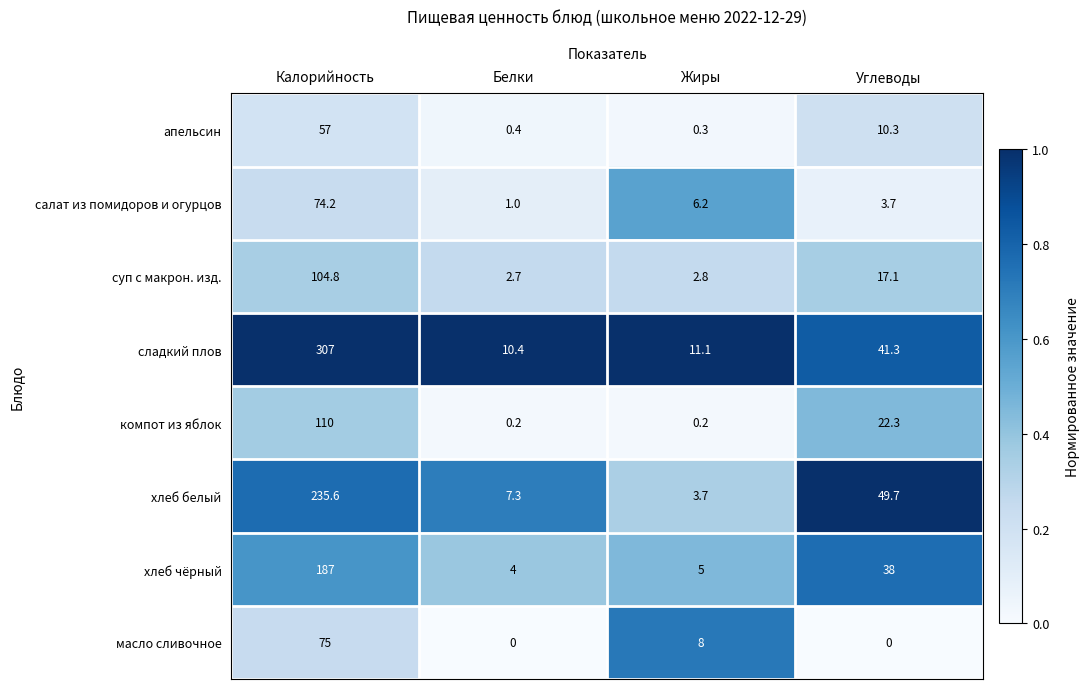

How many data points does each series have?

4